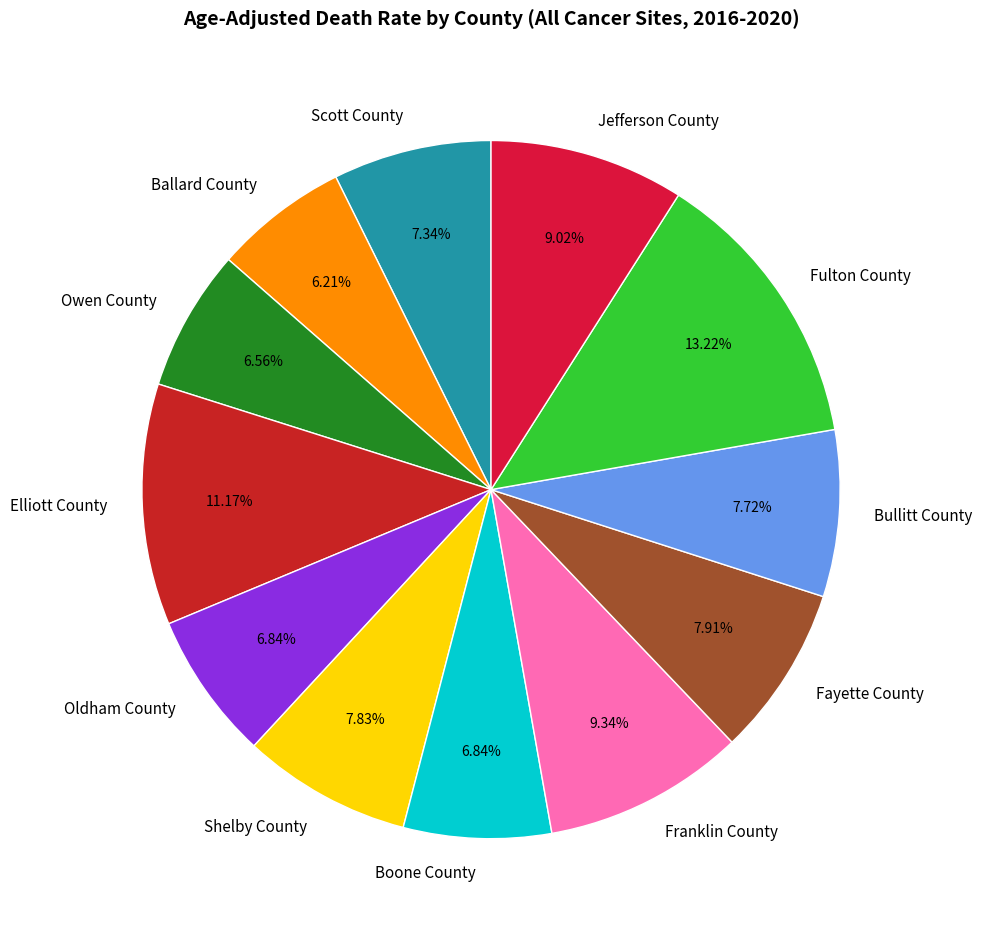

Which slice is the largest?

Fulton County